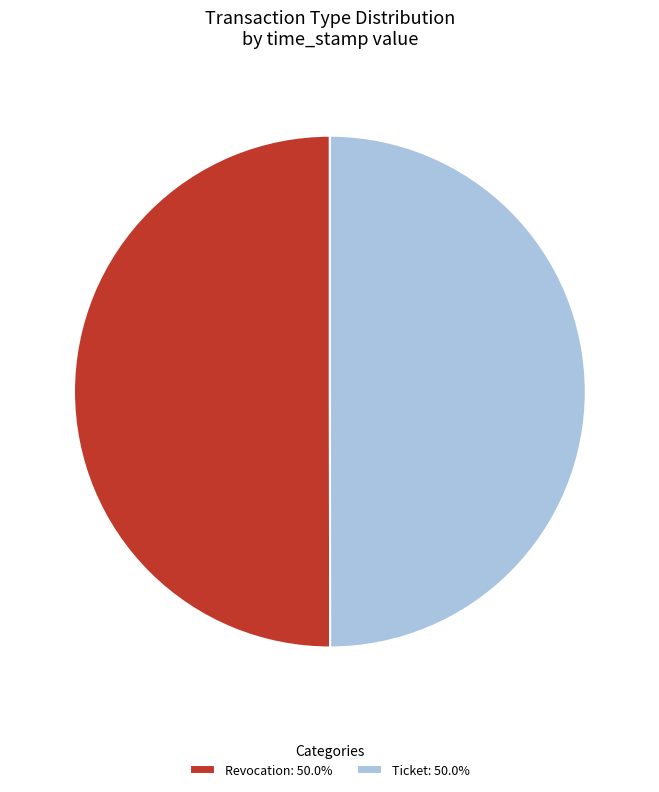

Combined, do Revocation: 50.0% and Ticket: 50.0% account for over 50%?

Yes